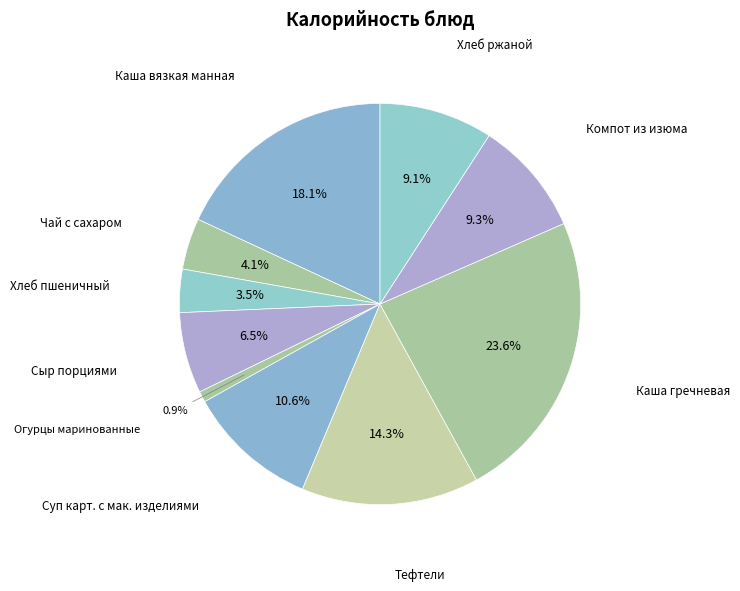

How many slices are in this pie chart?

10